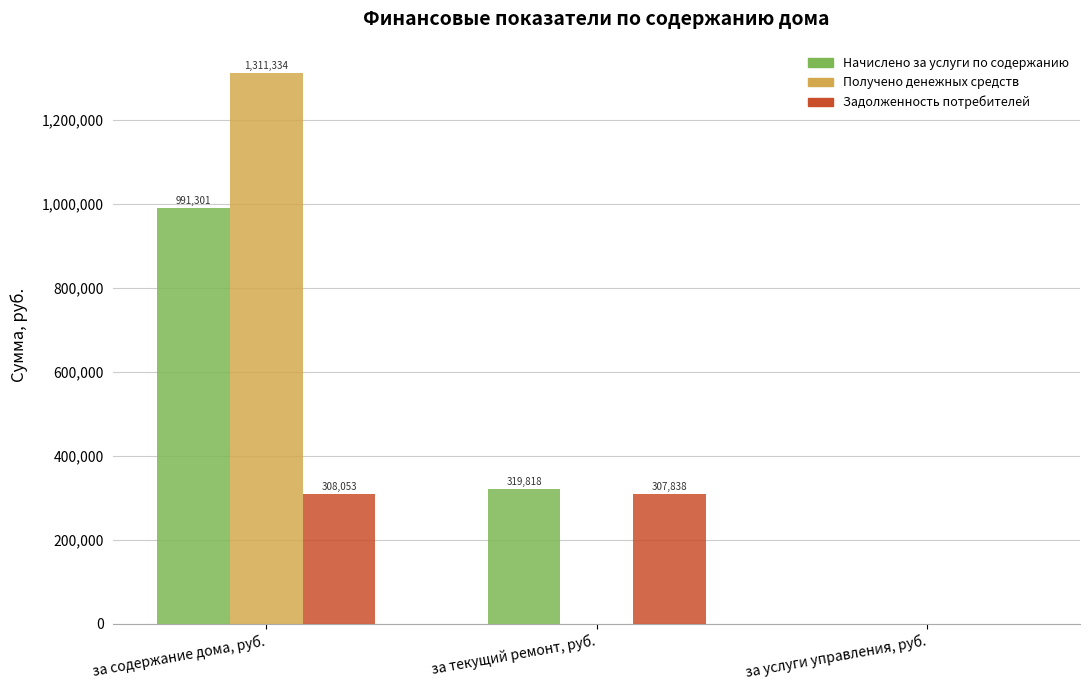

What are all the series names shown in the legend?

Начислено за услуги по содержанию, Получено денежных средств, Задолженность потребителей